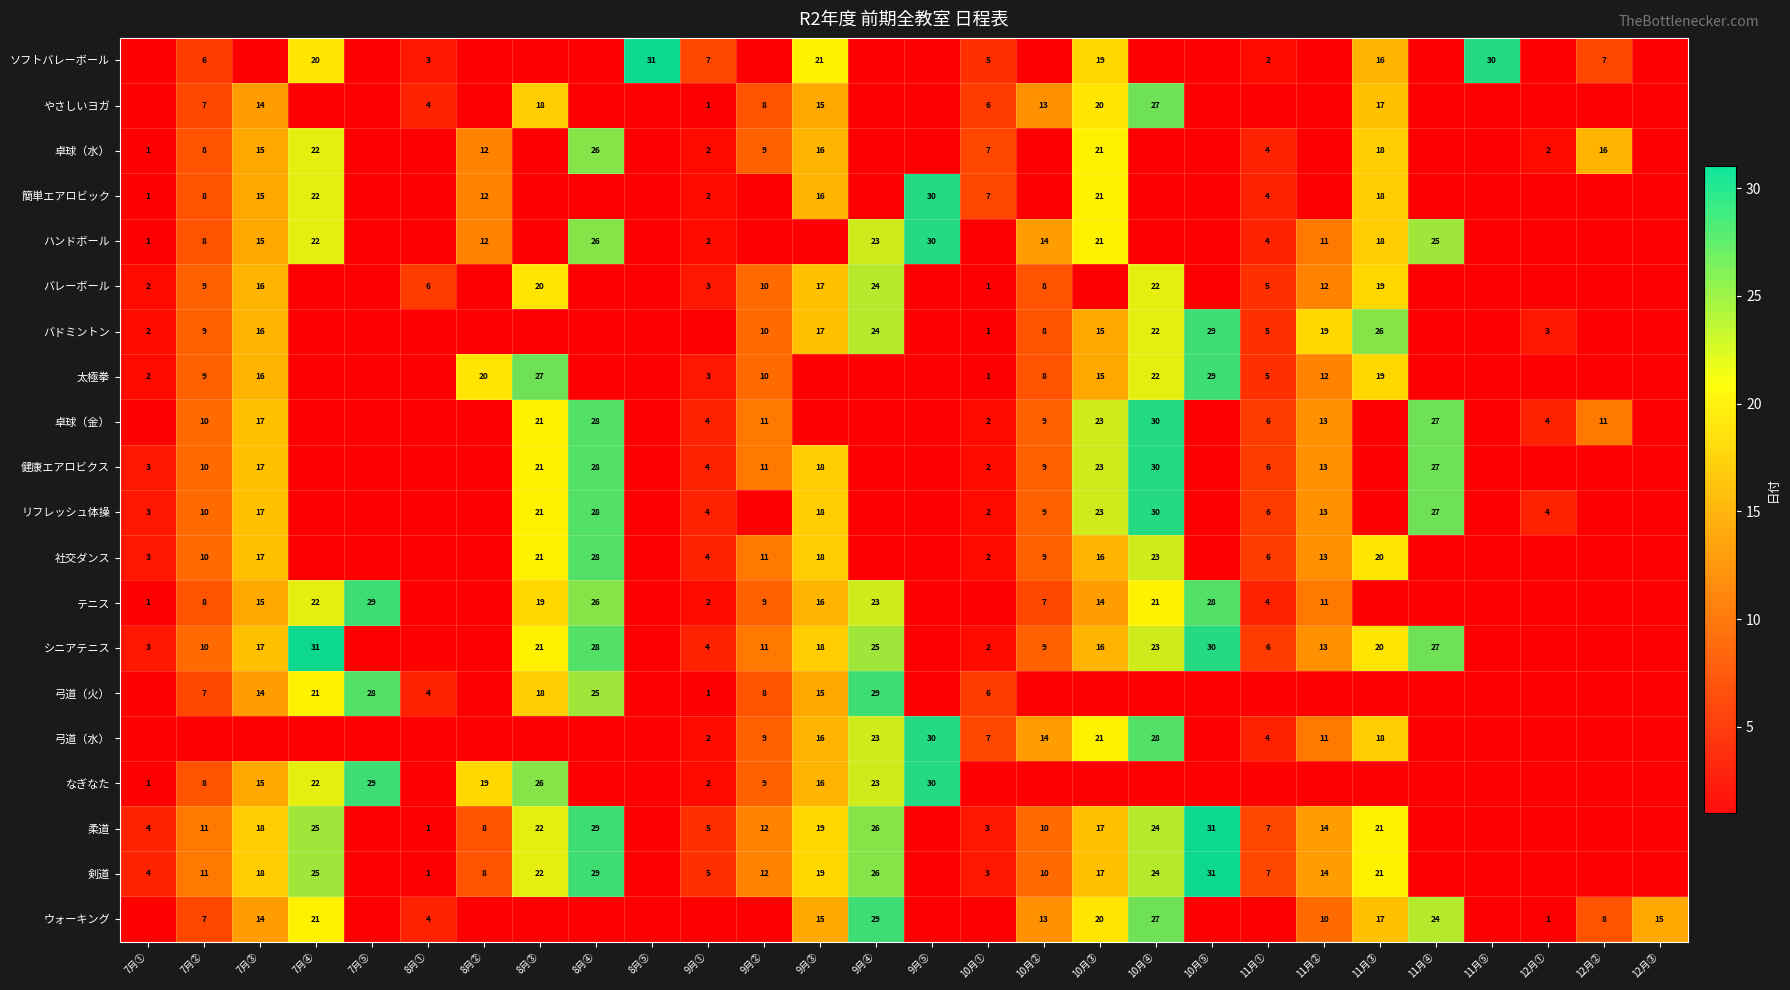

Between 7月④ and 10月⑤, which is larger?

7月④